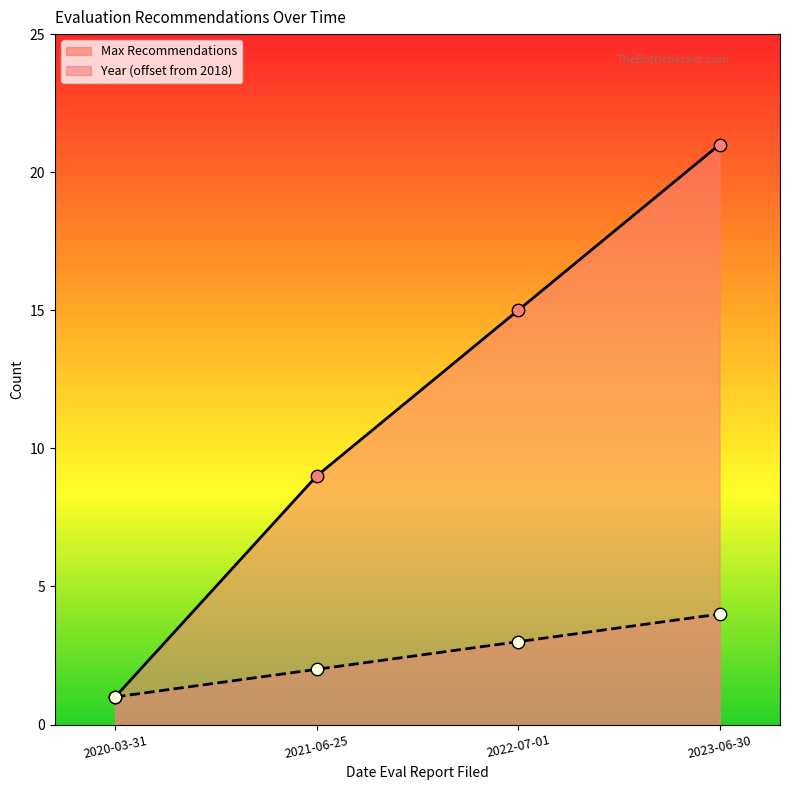

Which series reaches the minimum Y coordinate?

Max Recommendations